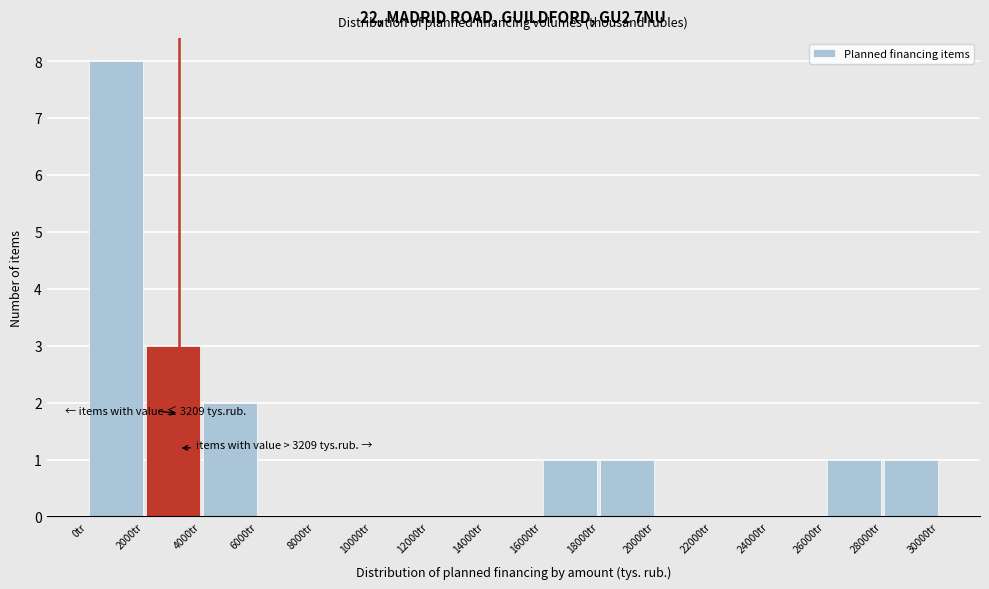

Over which range of the x-axis is the bar tallest?

0 to 2000